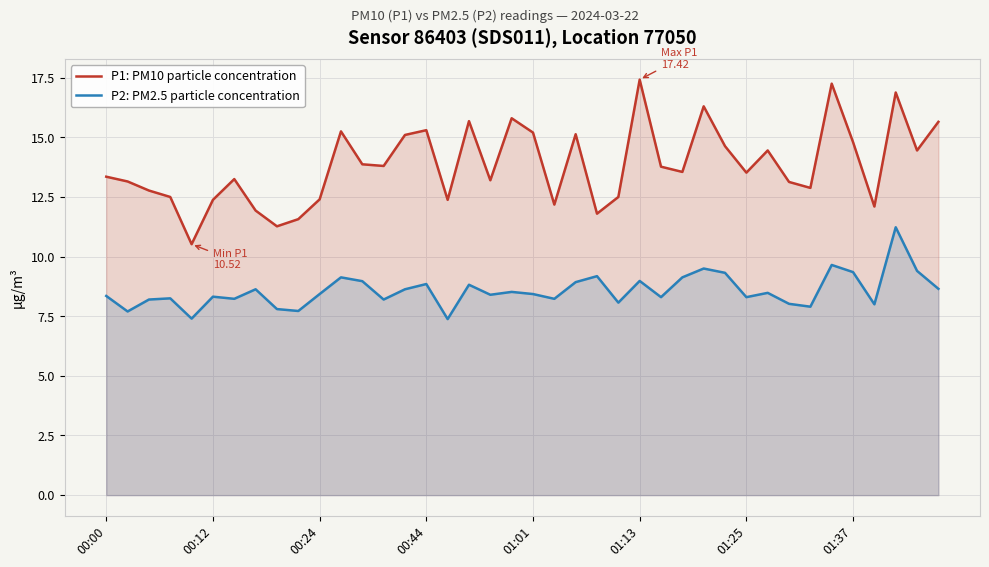

True or false: P2: PM2.5 particle concentration and P1: PM10 particle concentration intersect in this chart.

False